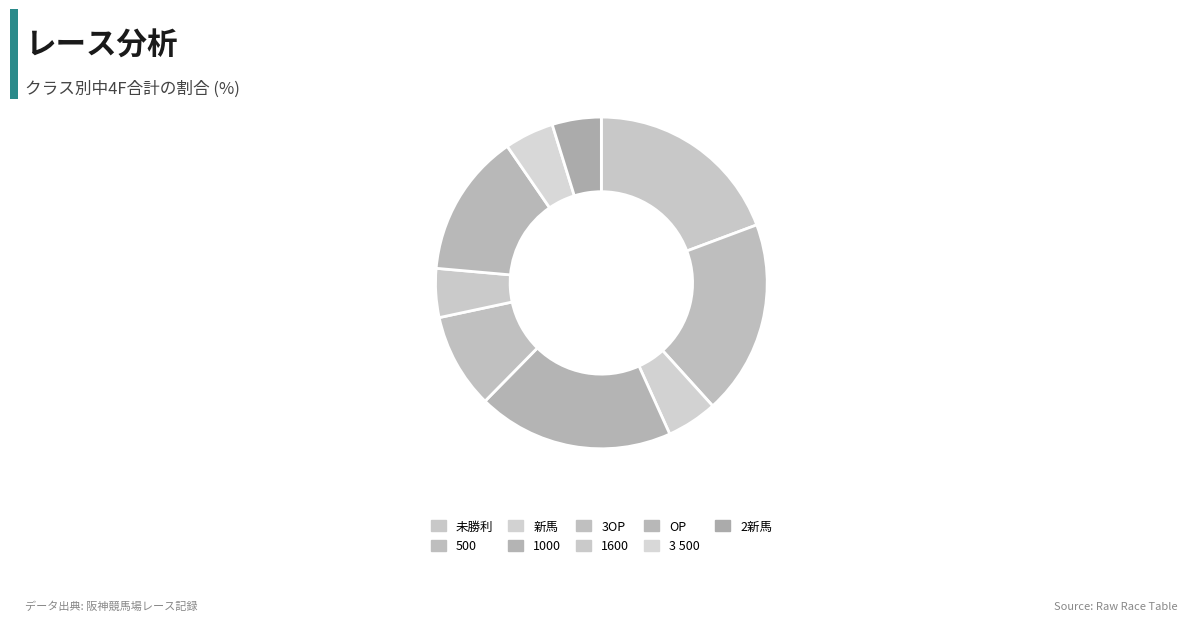

Does 未勝利 account for over 50% of the chart?

No